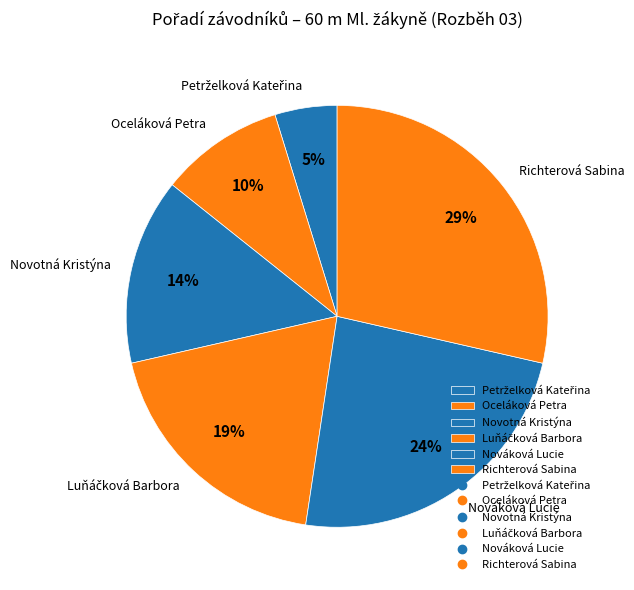

Count the number of slices in the pie.

6